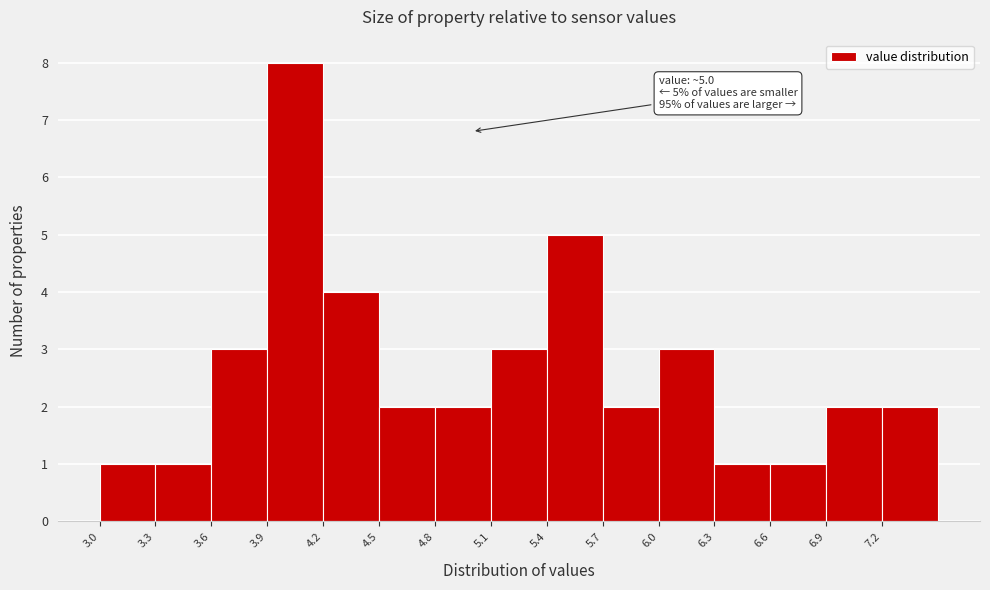

Over which range of the x-axis is the bar tallest?

3.9 to 4.2